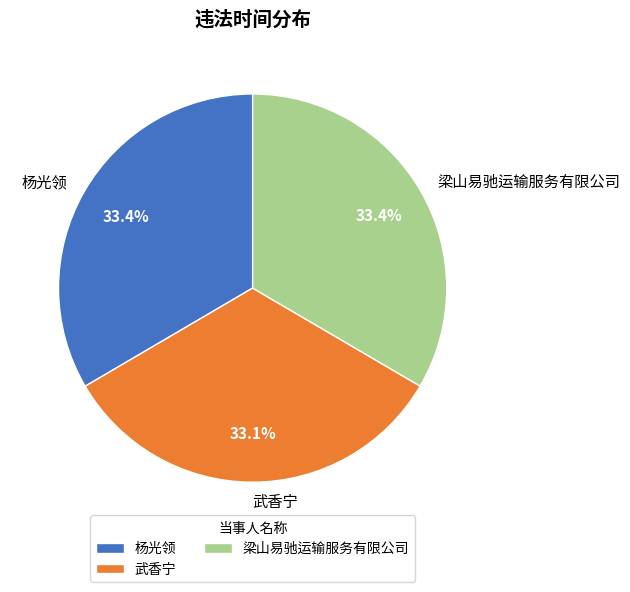

Does 梁山易驰运输服务有限公司 account for over 50% of the chart?

No